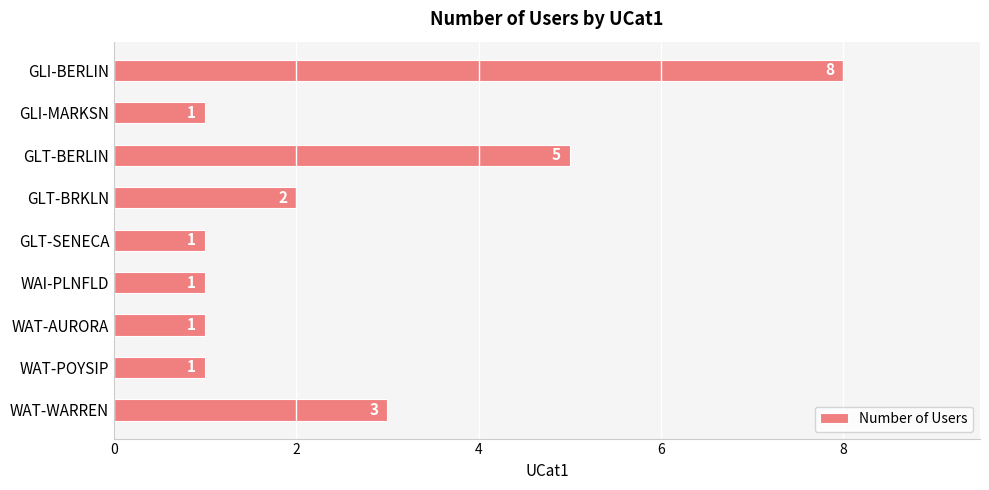

Count the values in the range 1 to 3.

7